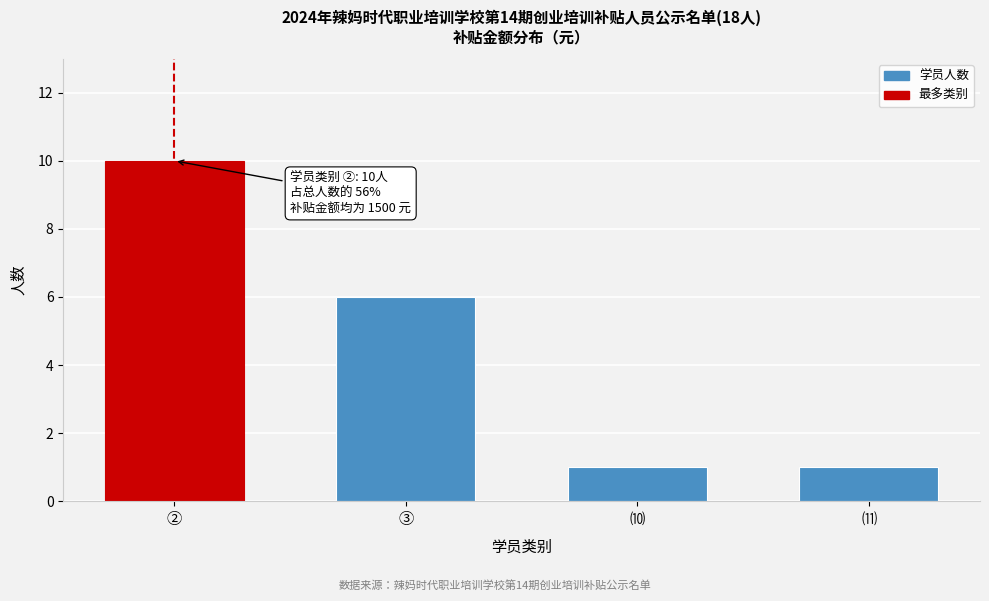

Reading left to right, list all the values displayed in this chart.

②=10	③=6	⑽=1	⑾=1